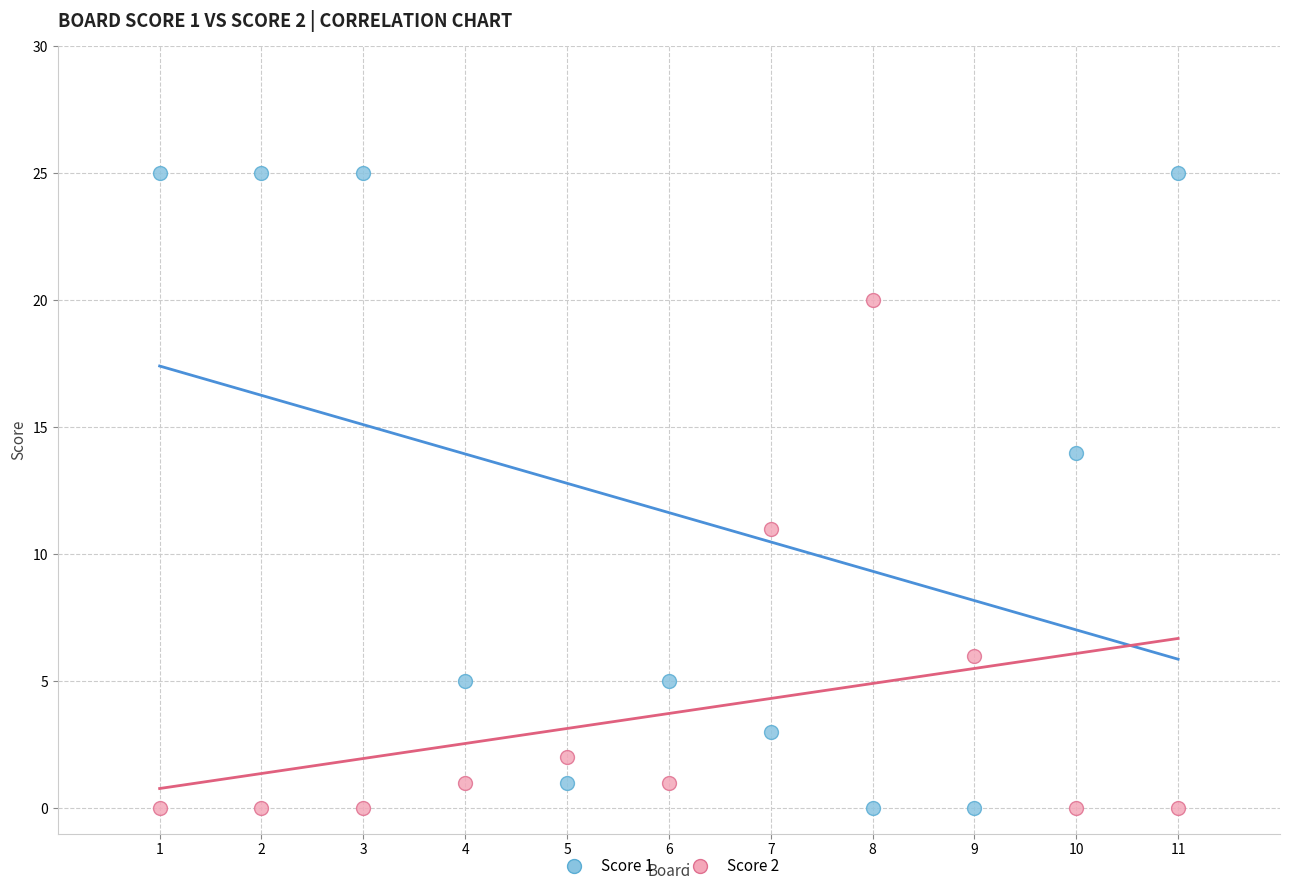

Across all series, what Y value is closest to 12?

11